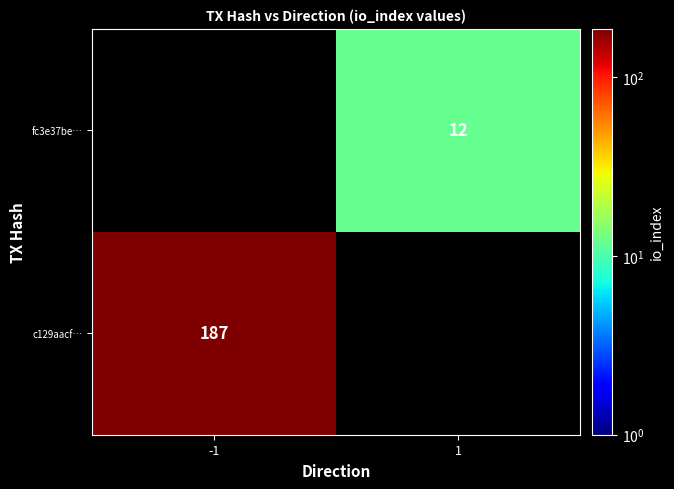

Count the number of categories in the chart.

2